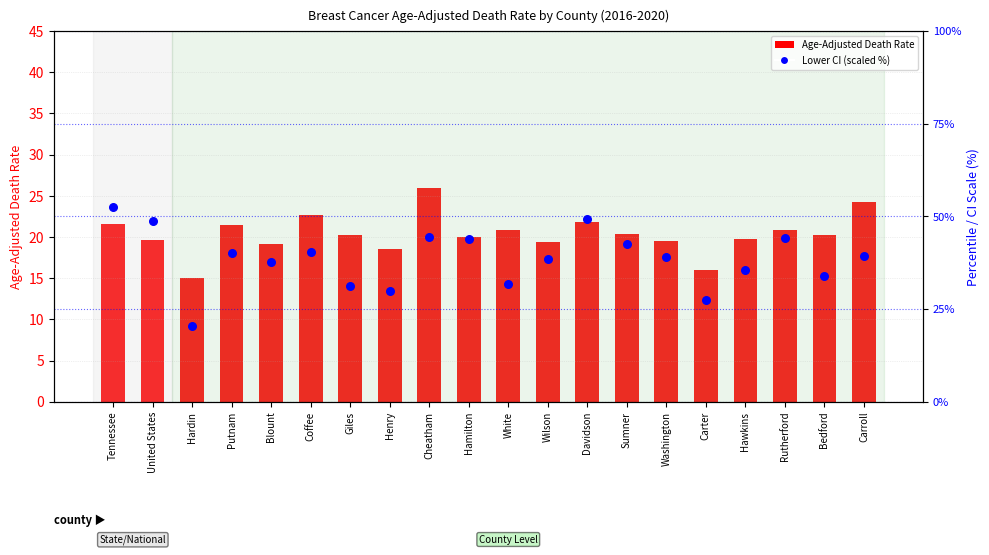

At which category is the sum across all series the highest?

Tennessee